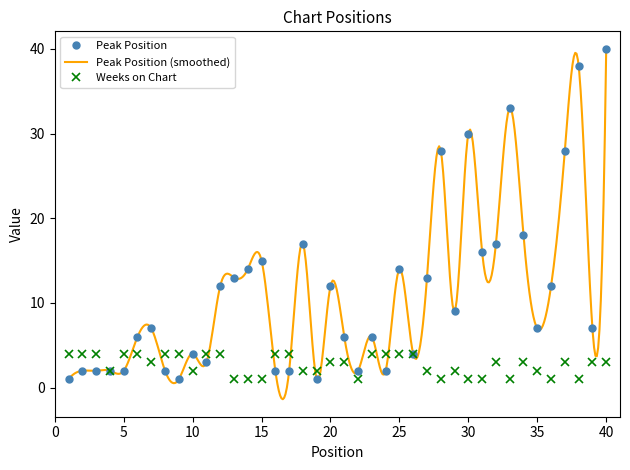

What is the total value across all series at 5?

6